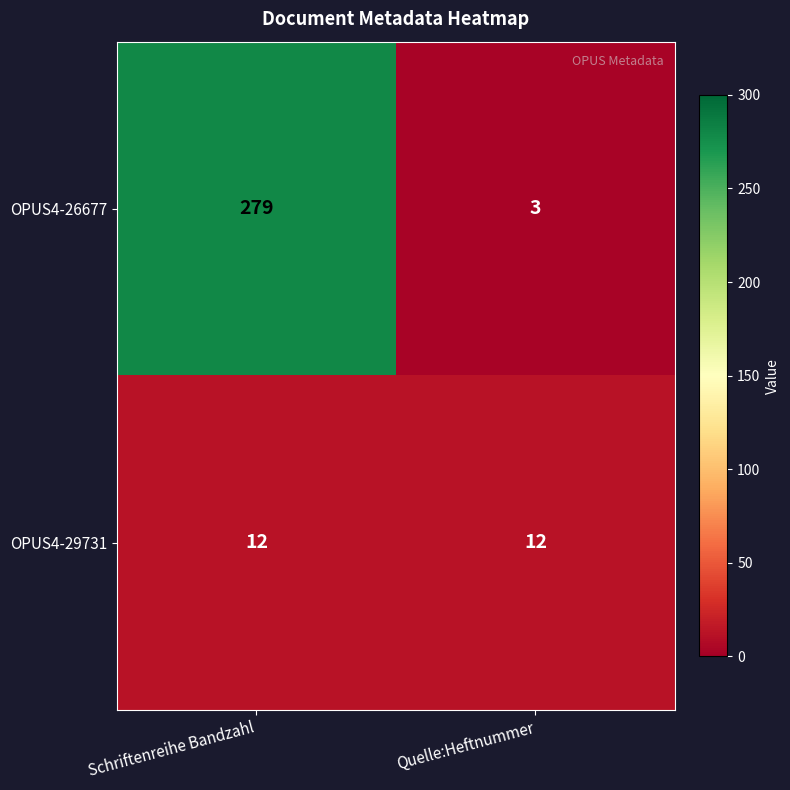

Which category has the lowest value across all series?

Quelle:Heftnummer